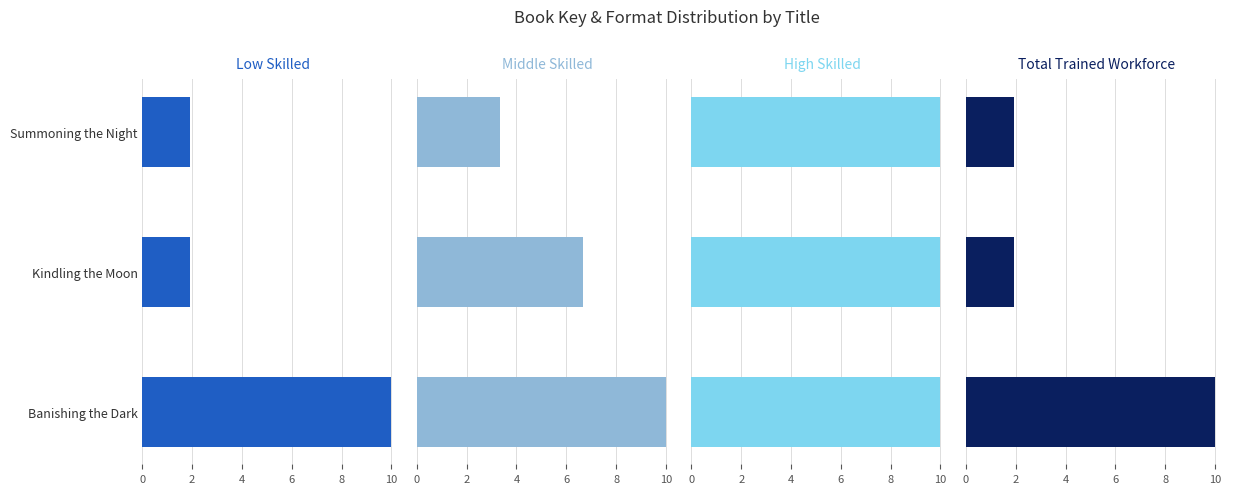

Is the value of Middle Skilled (Result) at 4 greater than the value of Total Trained Workforce at 0?

Yes